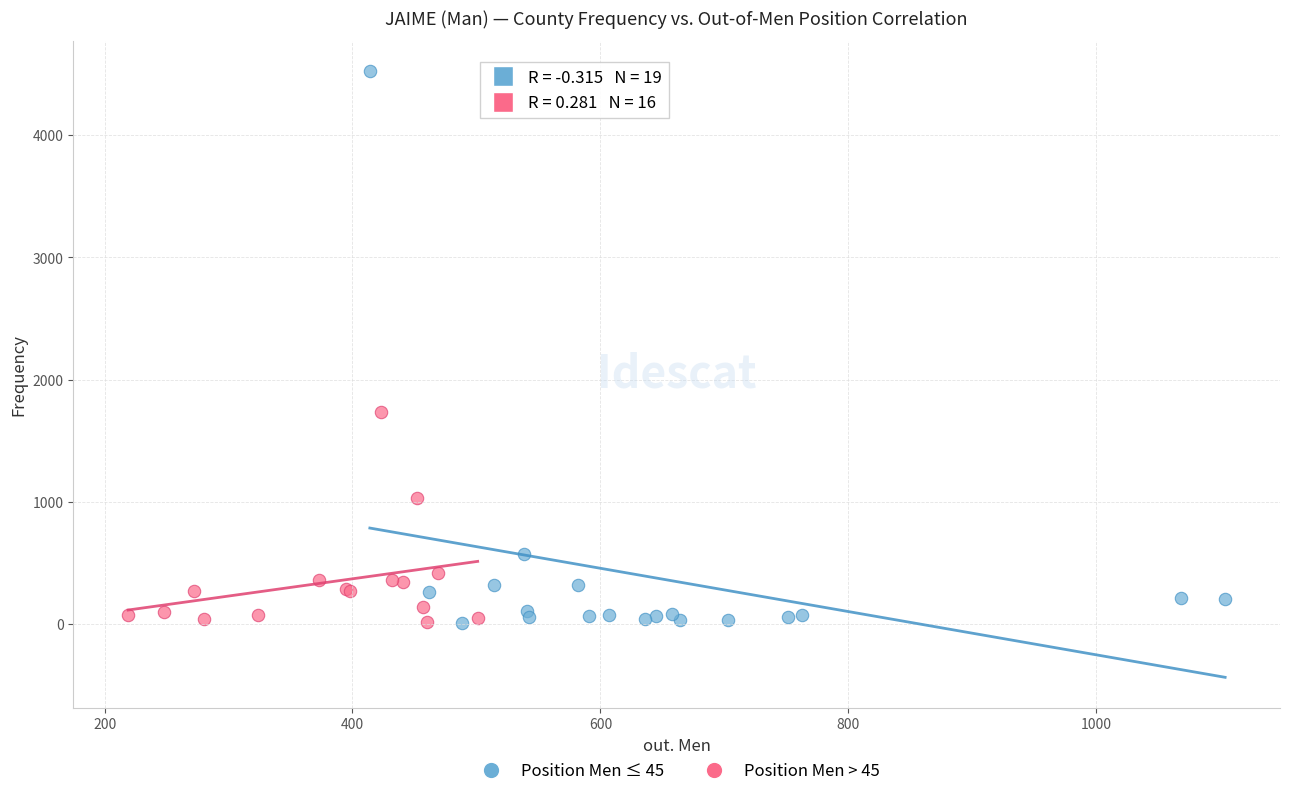

Which series has the largest Y range (max minus min)?

Position Men ≤ 45